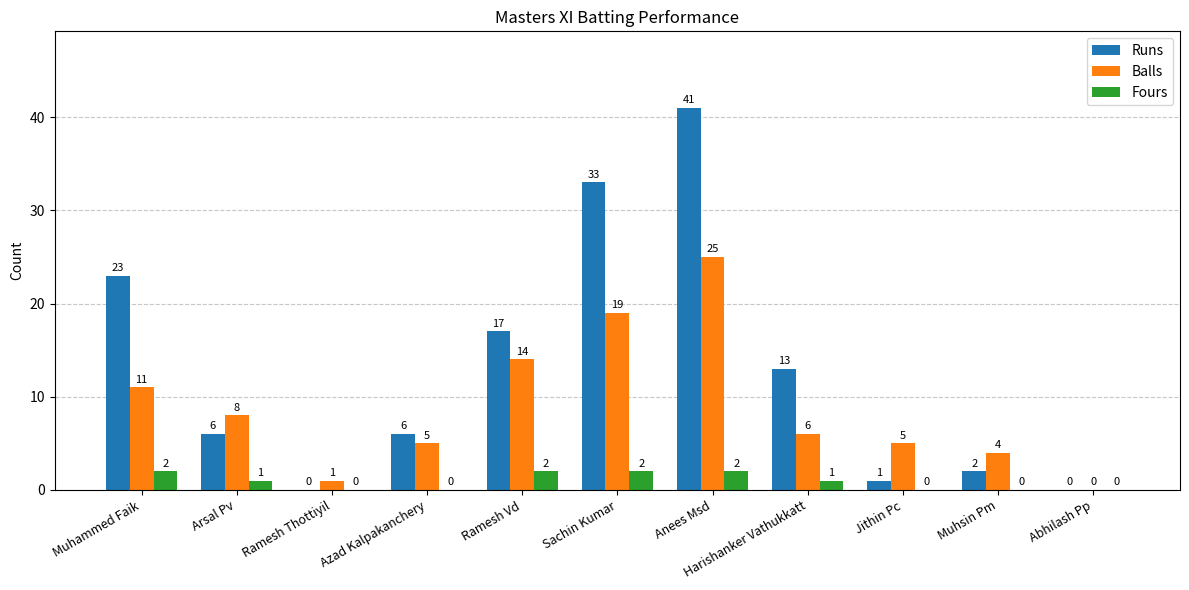

Are the bars grouped side by side (vs. stacked)?

Yes